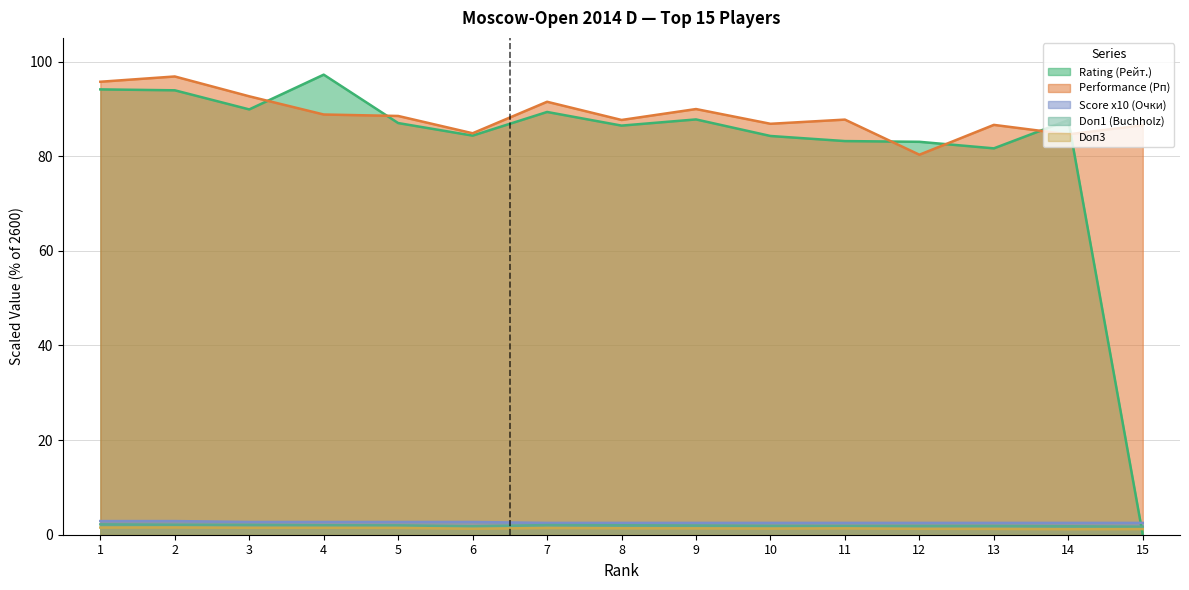

Count the Score x10 (Очки) values in the range 2 to 3.

15